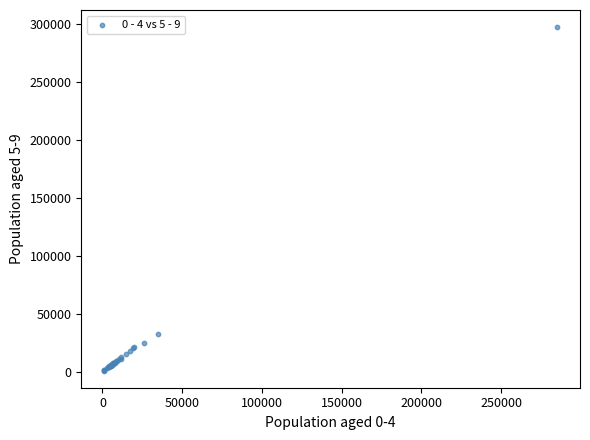

What Y value in the scatter plot is closest to 149360?

32661